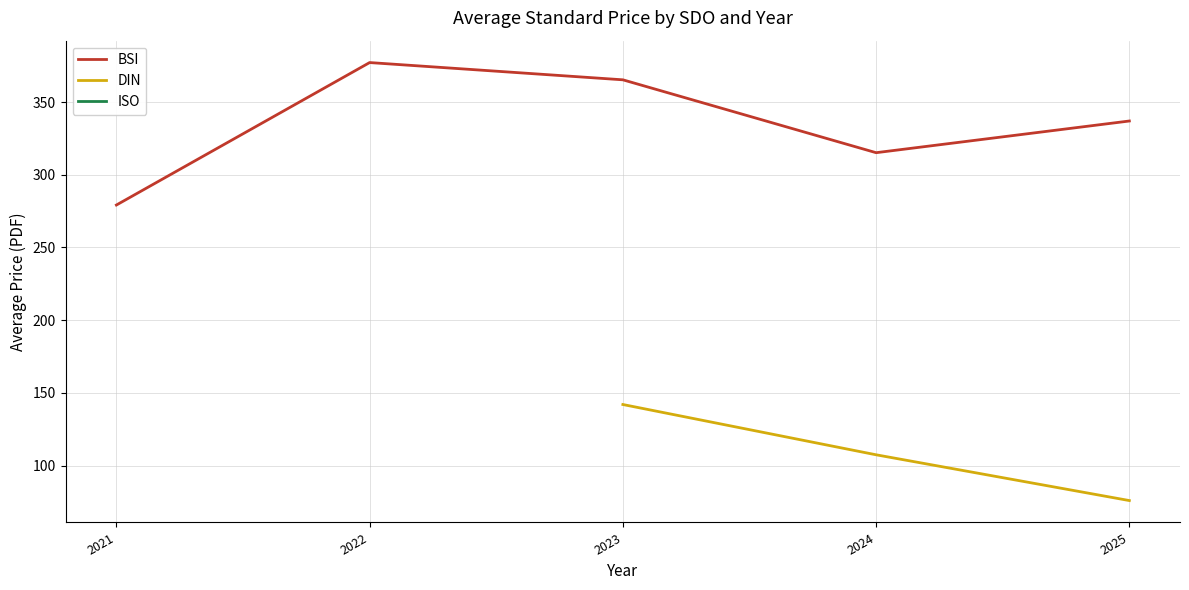

True or false: ISO has more than 1 interior local peaks.

False